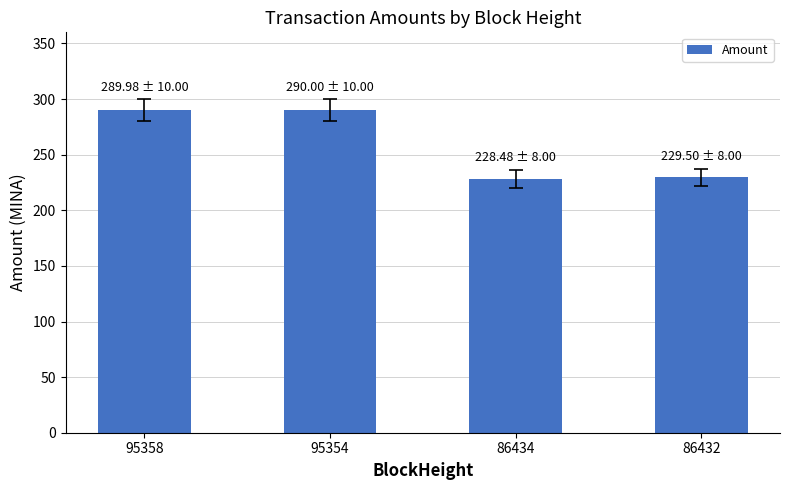

What is the change in value from 95354 to 86434?

-61.5